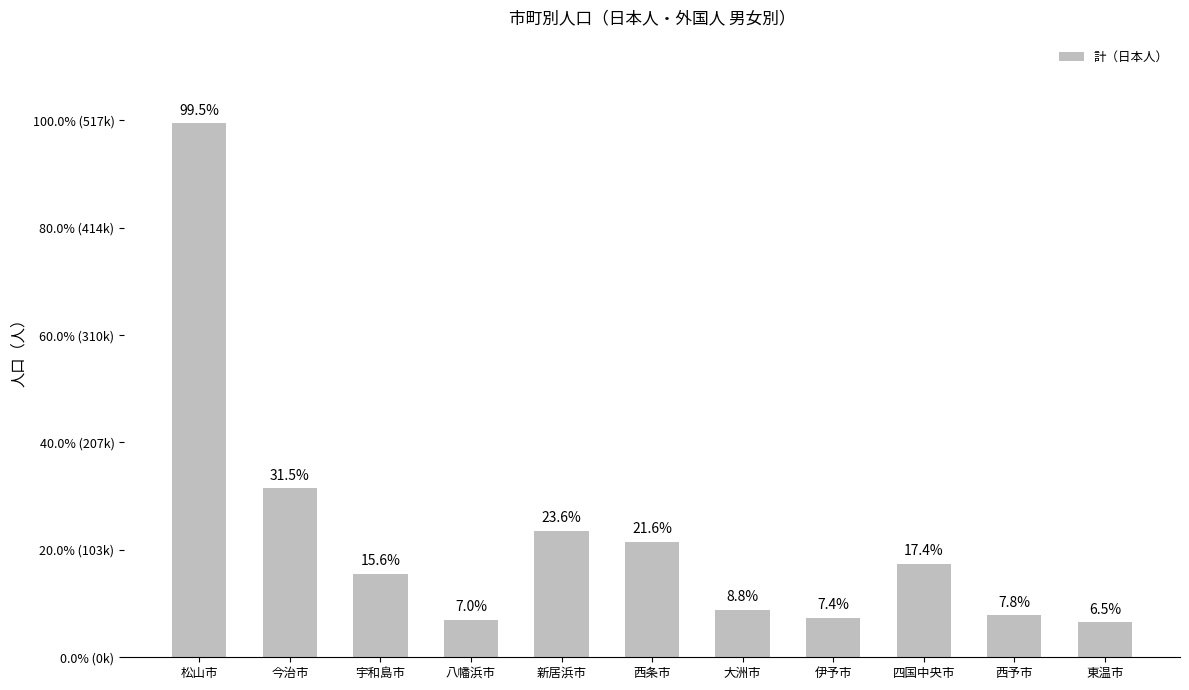

Is it true that the value at 西予市 is 40480?

True